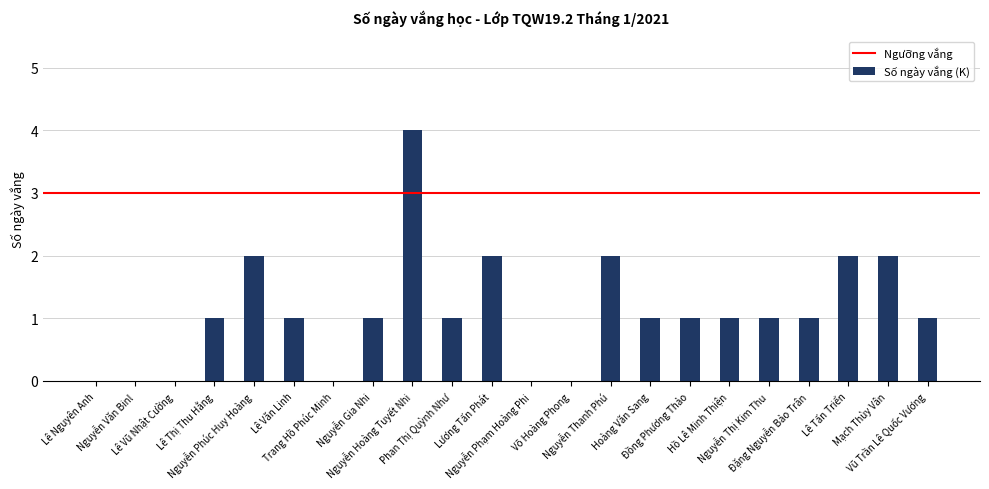

True or false: the data shows 2 at Mạch Thùy Vân.

True